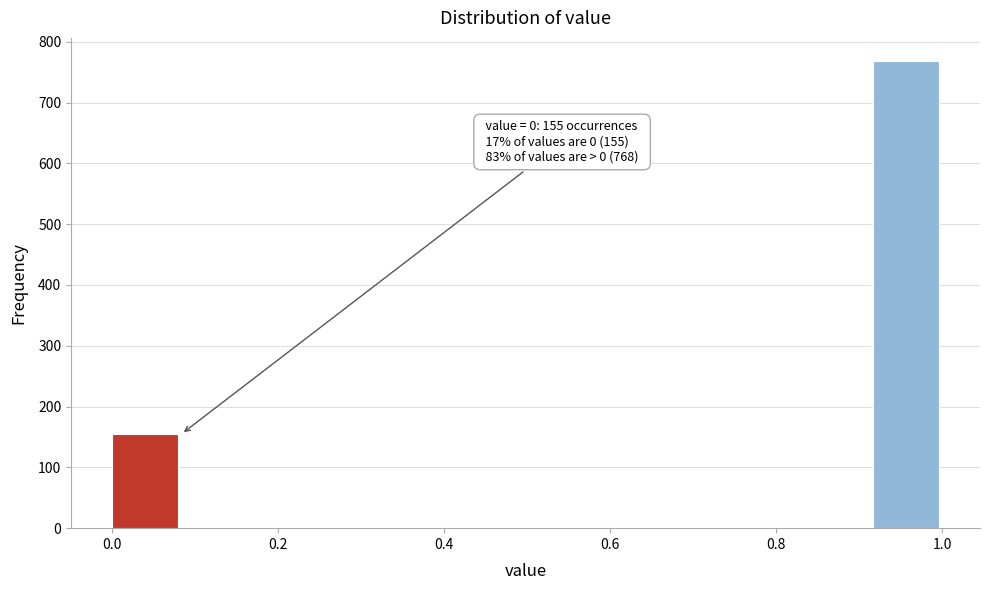

Which range on the x-axis has the tallest bar?

0.92 to 1.00